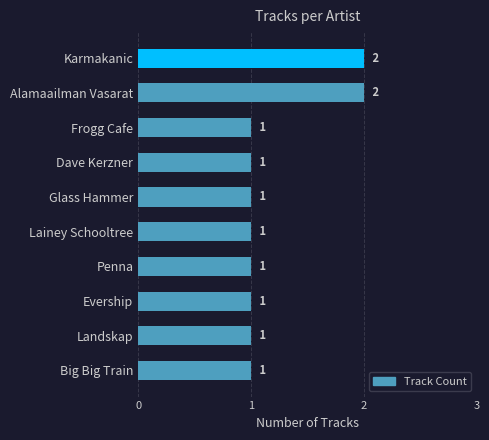

What is the label of the 8th bar from the bottom?

Frogg Cafe